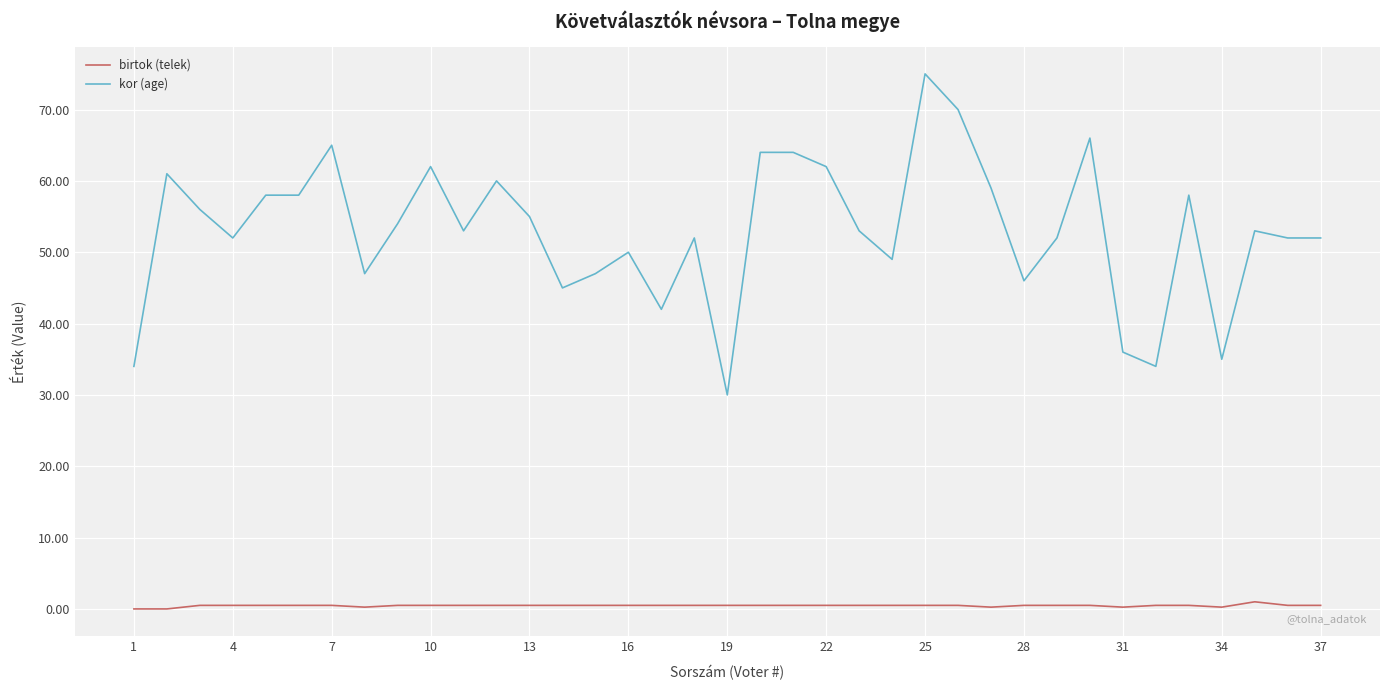

What is the average value of the birtok (telek) series?

0.5